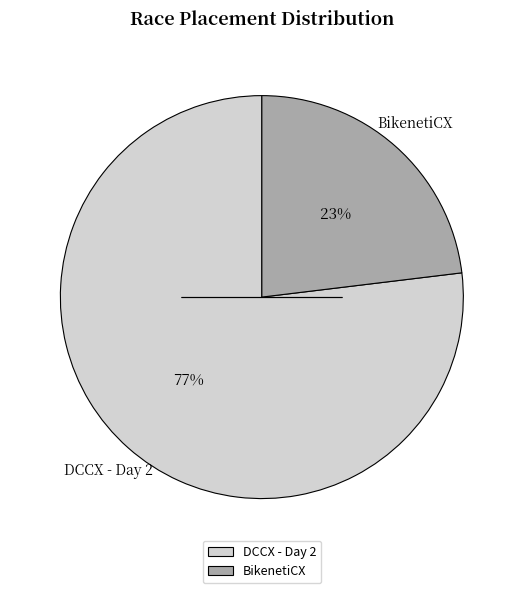

Is it true that DCCX - Day 2 is 77% of the pie?

True